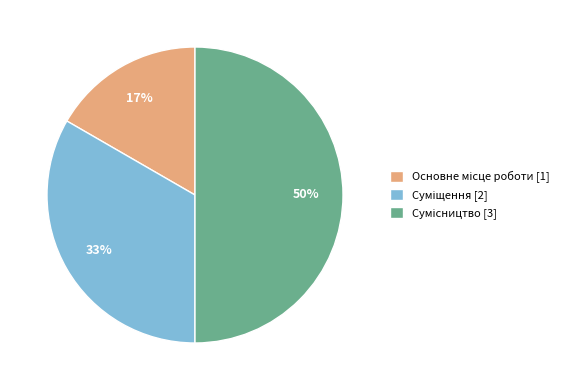

To the nearest percent, what is the average slice percentage?

33%